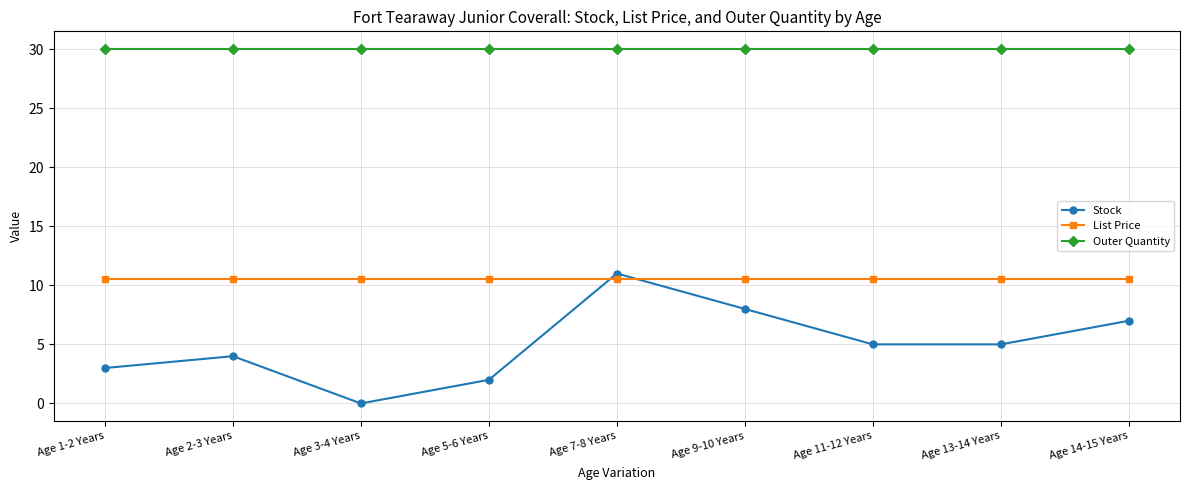

What position from the right is Age 14-15 Years?

1